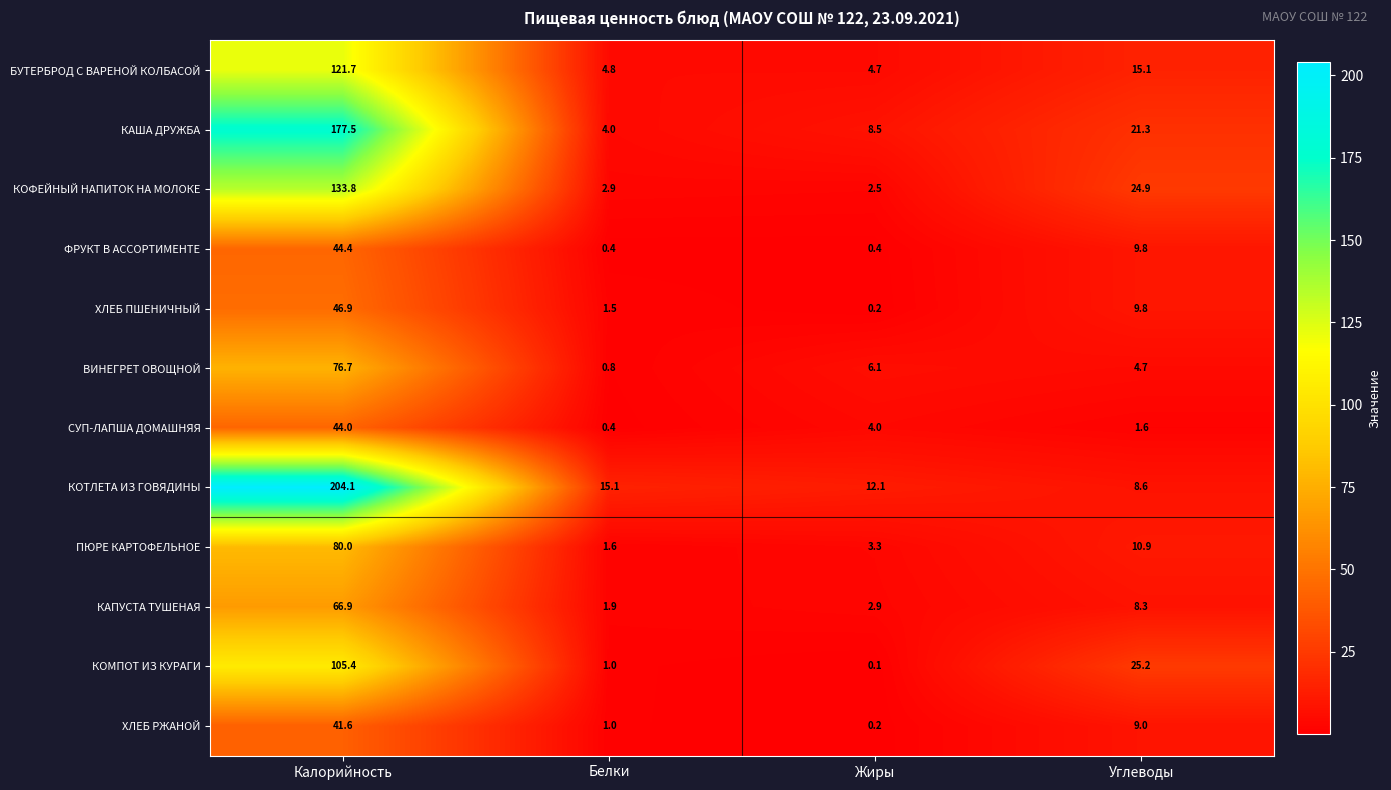

At how many categories does at least one series exceed 95?

1